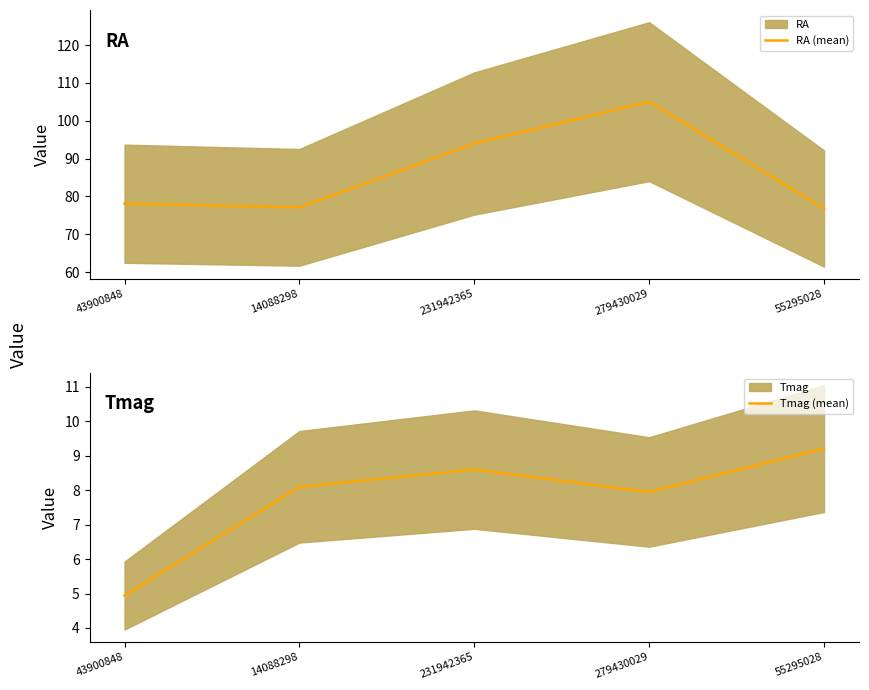

What is the minimum value for RA (mean)?

76.8